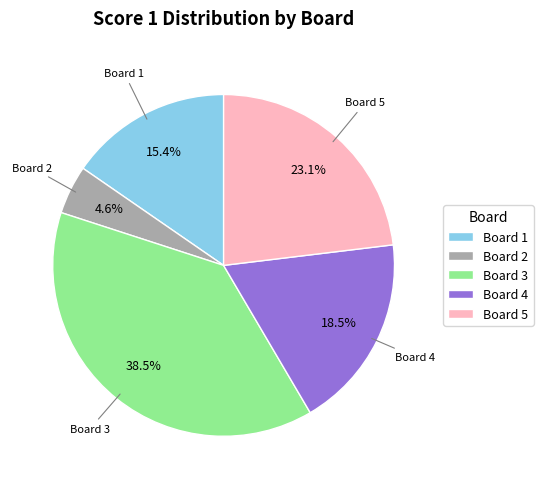

What is the ratio of the value at Board 4 to the value at Board 5?

0.8